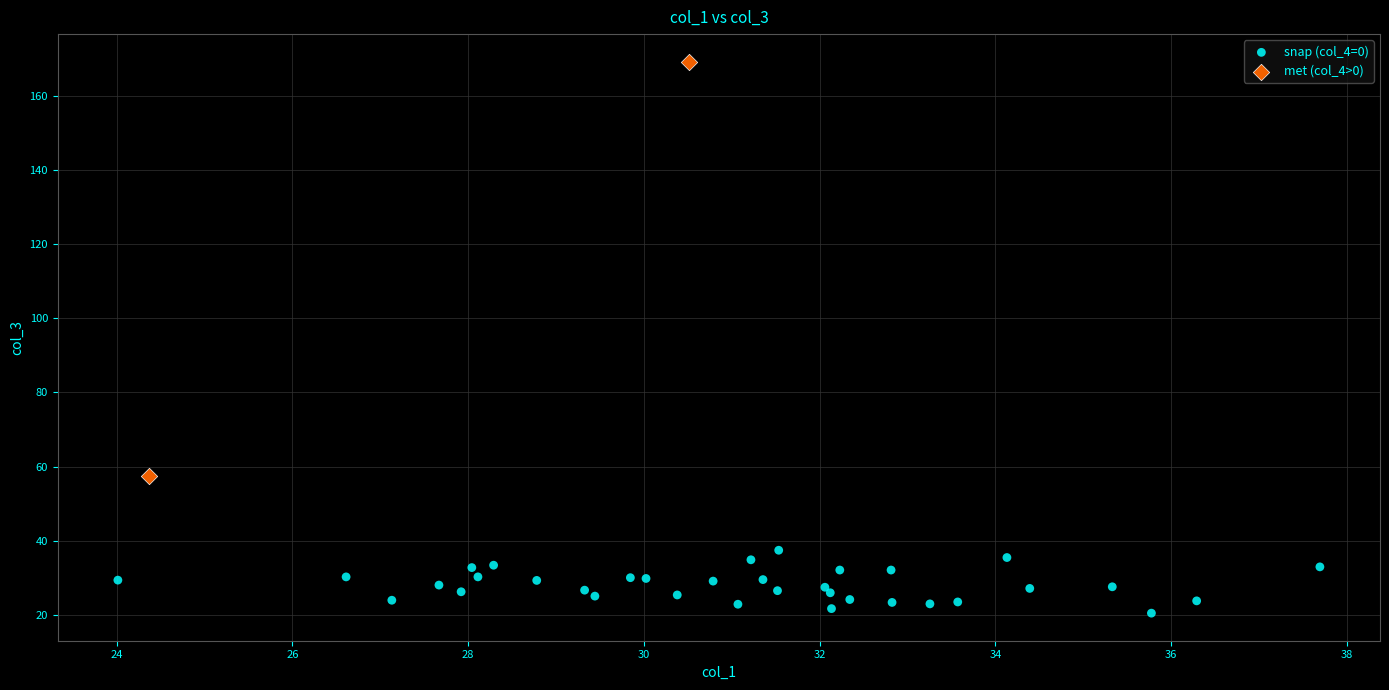

What are all the series names shown in the legend?

snap (col_4=0), met (col_4>0)